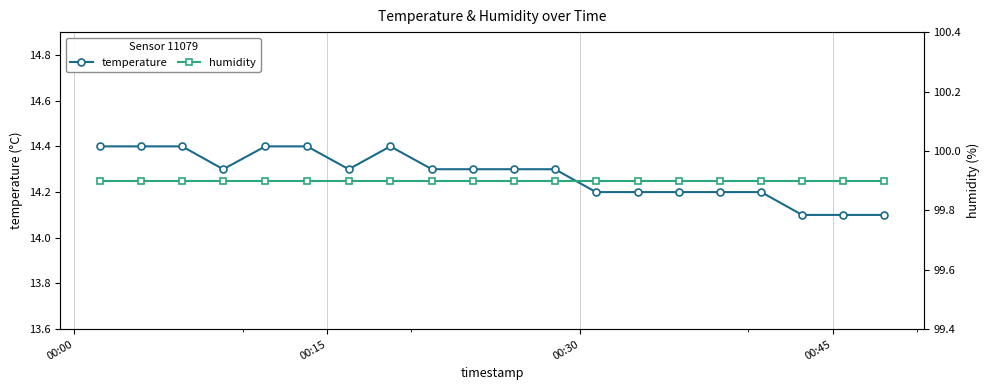

Count the temperature values in the range 14 to 15.

20